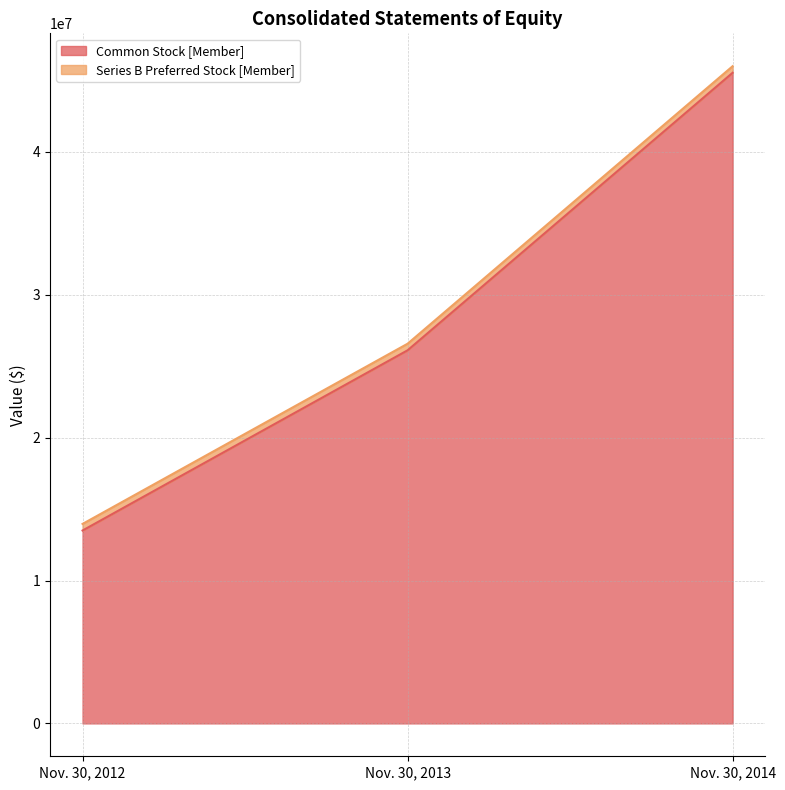

Is it true that the value at Nov. 30, 2012 is 13498030?

True